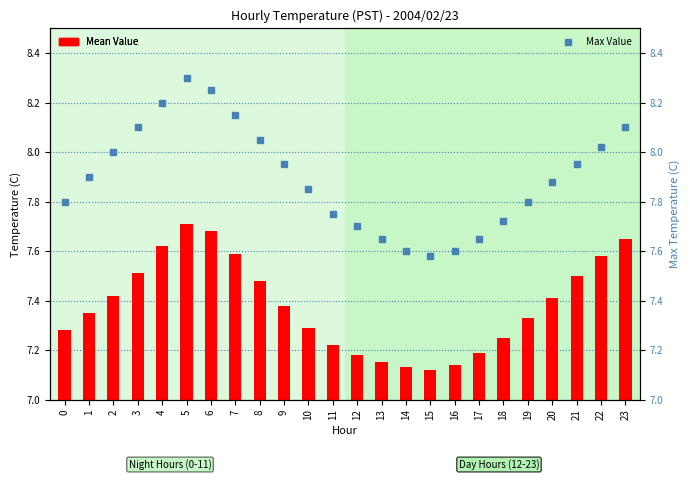

Reading right to left, transcribe all the data shown in this chart.

Mean Value: 7.7	7.6	7.5	7.4	7.3	7.2	7.2	7.1	7.1	7.1	7.2	7.2	7.2	7.3	7.4	7.5	7.6	7.7	7.7	7.6	7.5	7.4	7.3	7.3
Max Value: 8.1	8.0	8.0	7.9	7.8	7.7	7.7	7.6	7.6	7.6	7.7	7.7	7.8	7.8	8.0	8.1	8.2	8.2	8.3	8.2	8.1	8.0	7.9	7.8